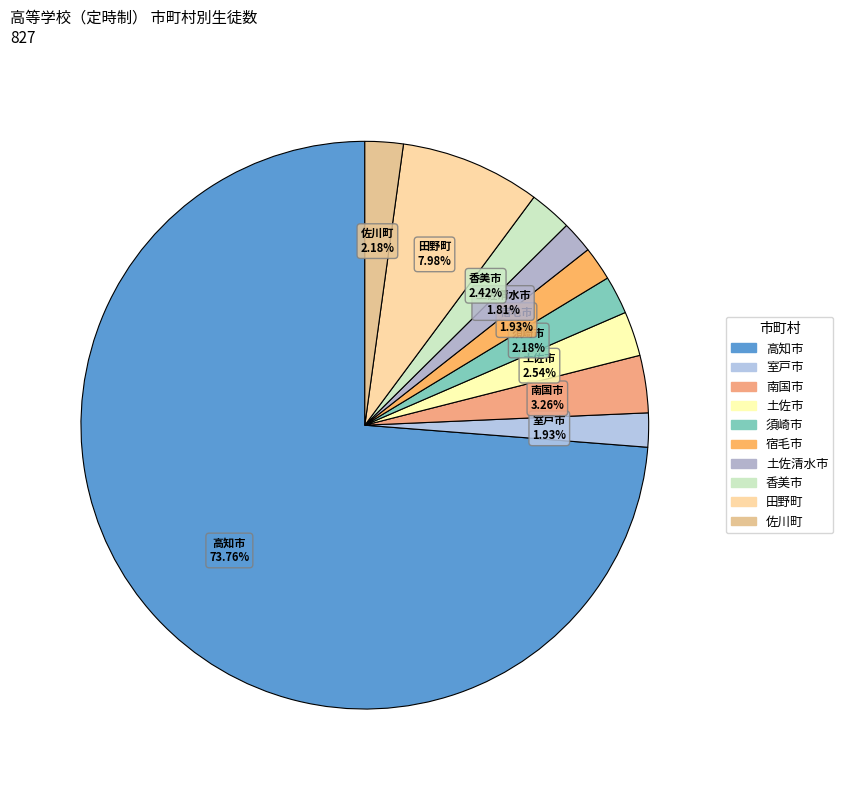

What is the ratio of the value at 須崎市 to the value at 佐川町?

1.0